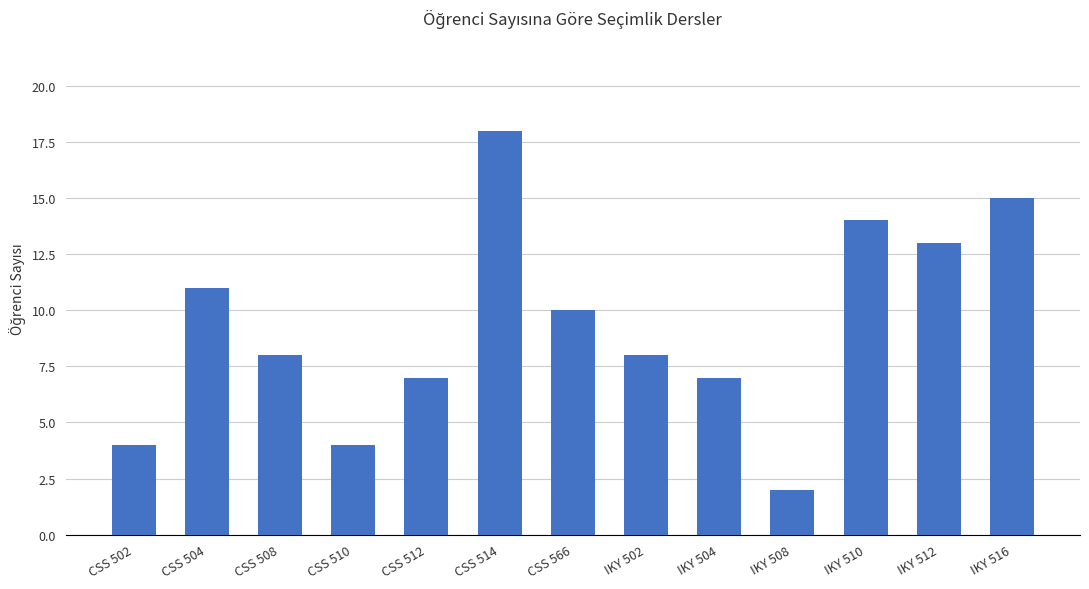

What is the difference between the values at CSS 502 and CSS 512?

3